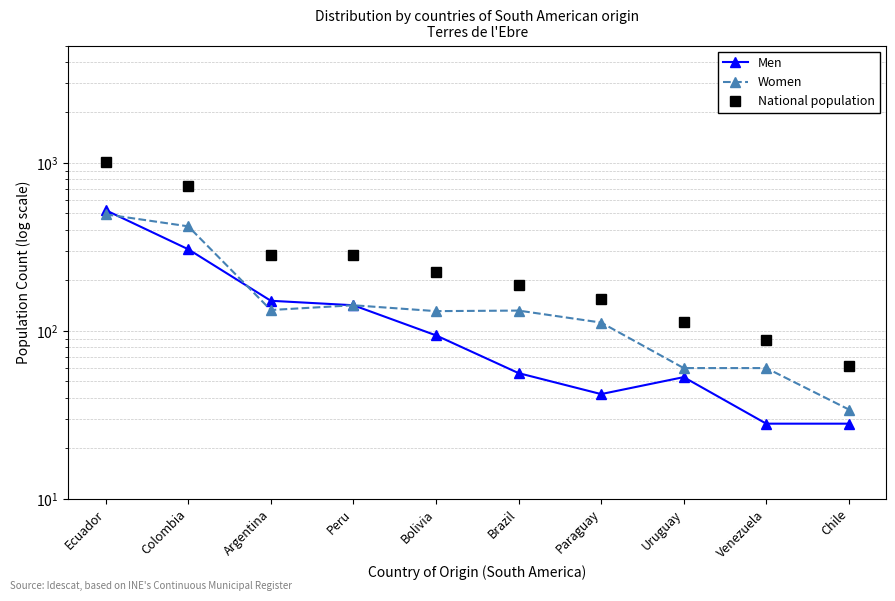

What is the total value across all series at Venezuela?

176